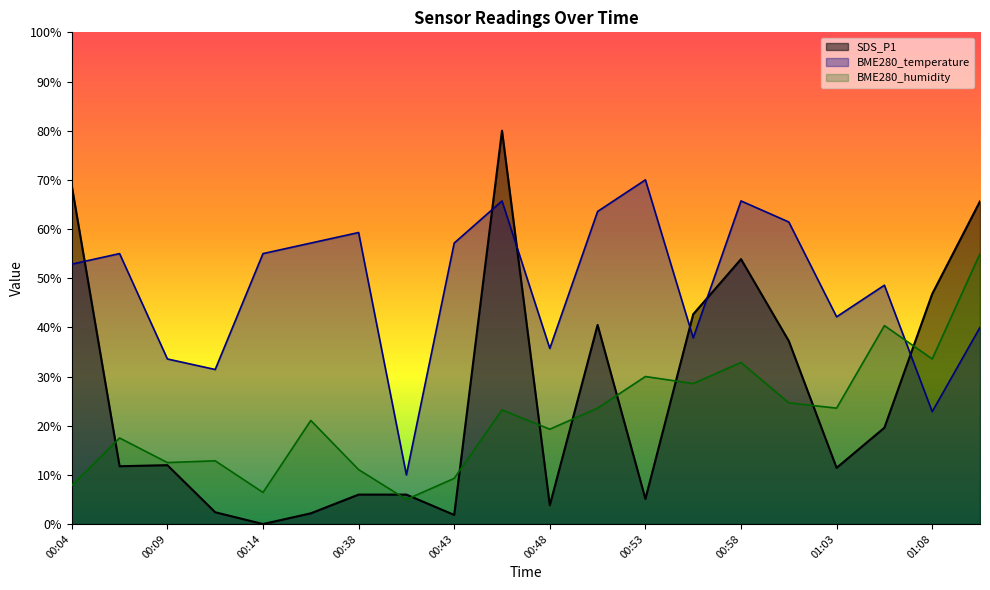

How many positive values does the SDS_P1 series have?

19